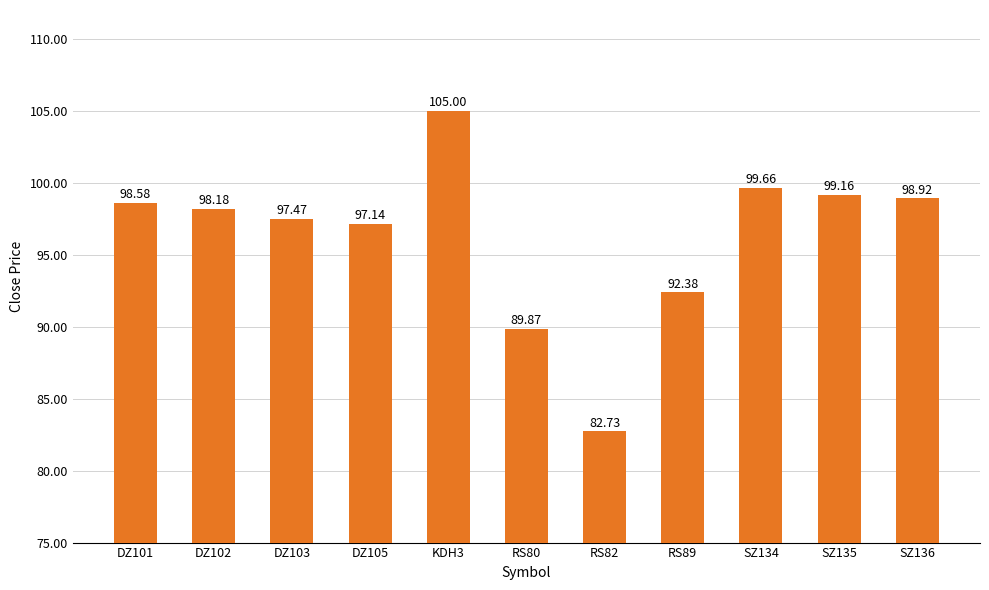

Rank the categories by value from highest to lowest.

KDH3, SZ134, SZ135, SZ136, DZ101, DZ102, DZ103, DZ105, RS89, RS80, RS82